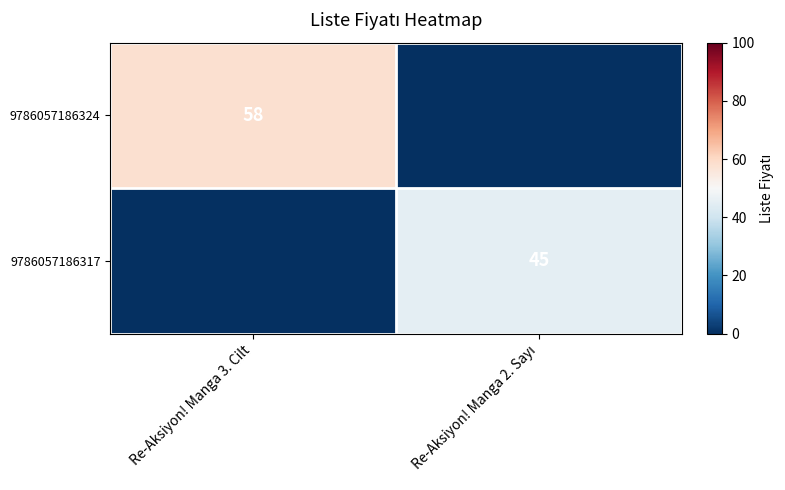

What is the total value across all series at Re-Aksiyon! Manga 2. Sayı?

45